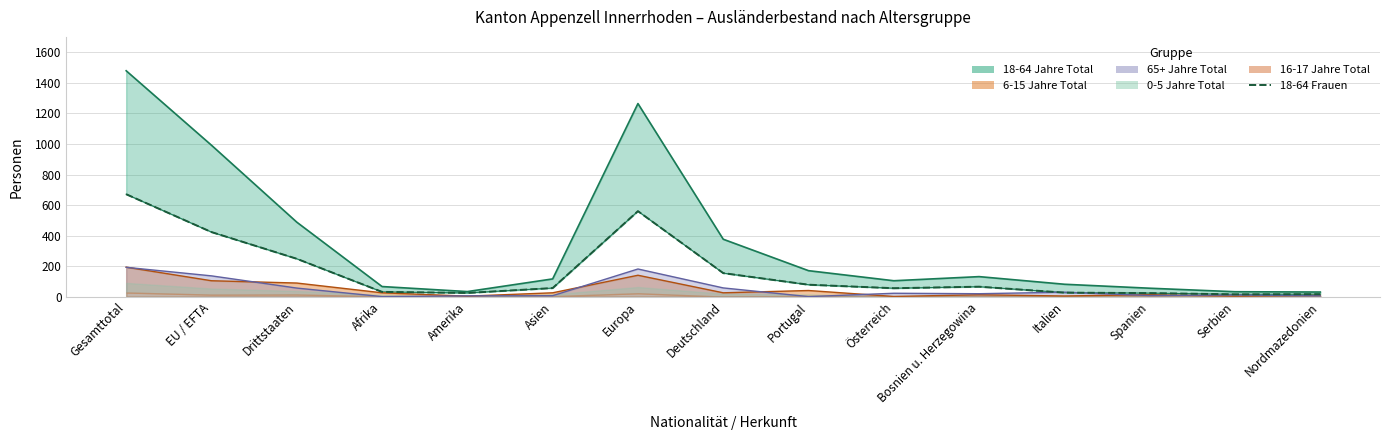

At which label does the data first exceed 56?

Gesamttotal